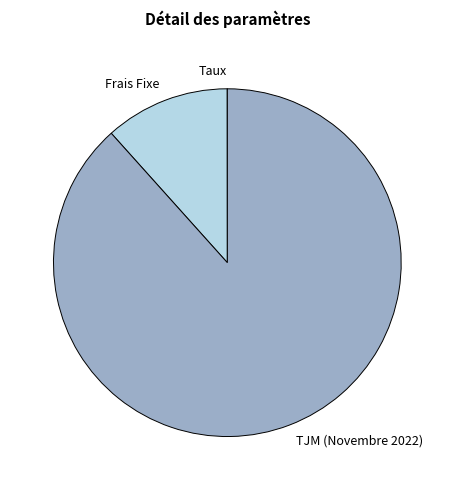

Which has a higher value, TJM (Novembre 2022) or Frais Fixe?

TJM (Novembre 2022)